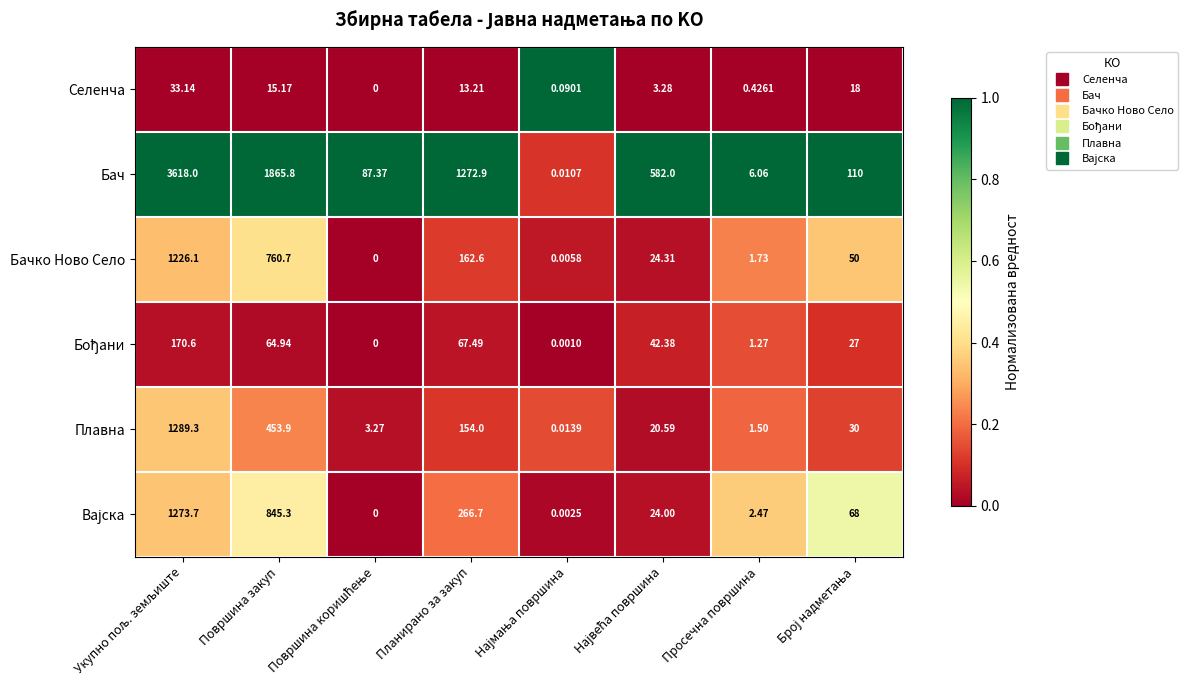

At which label is Селенча closest to 16?

Површина закуп